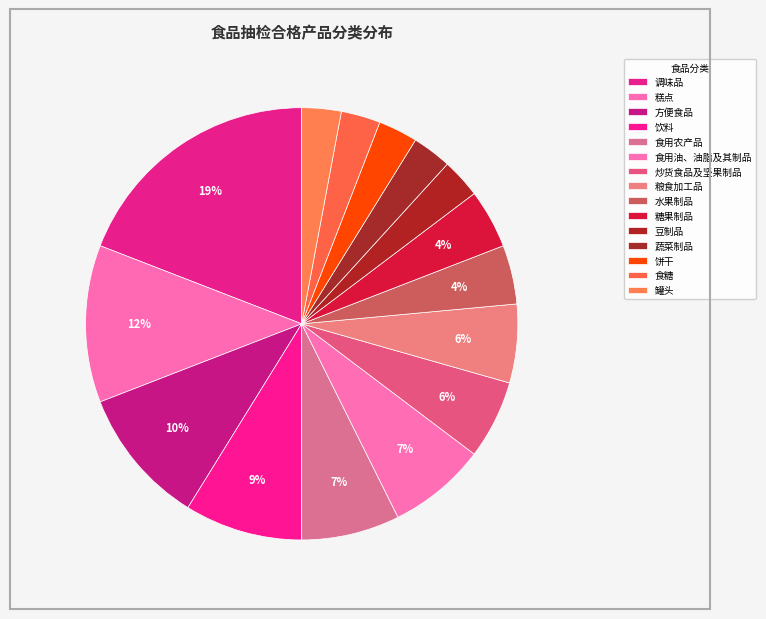

Which category has the smallest portion of the pie?

豆制品